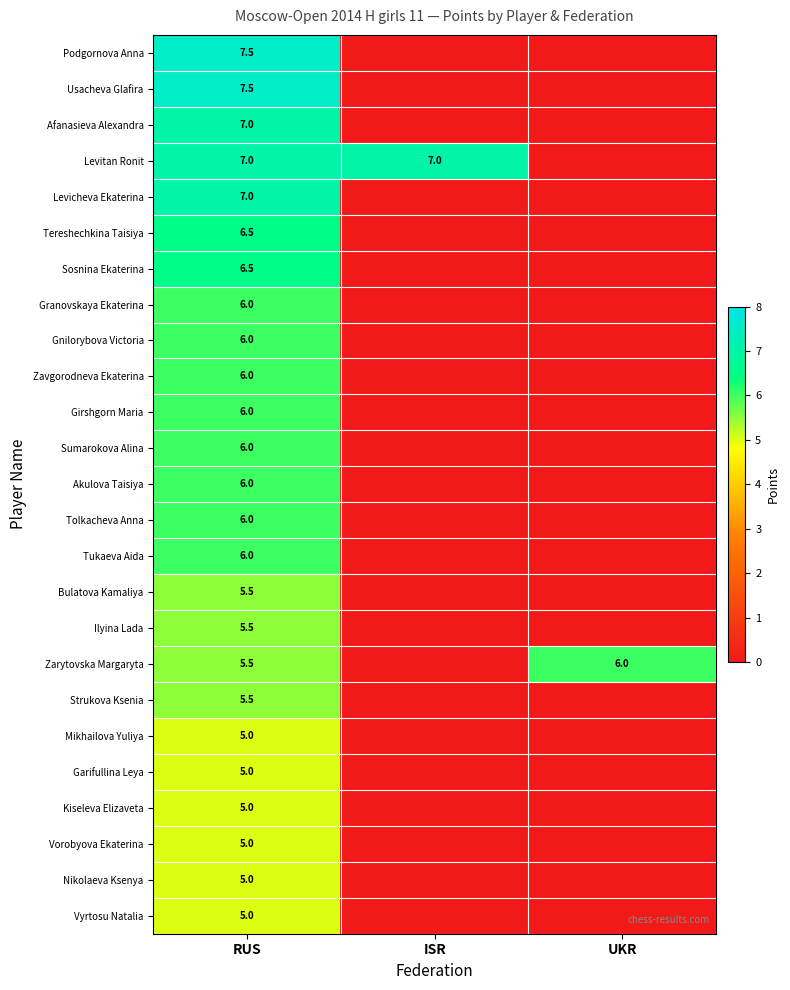

Is it true that Usacheva Glafira equals 7.5 at RUS?

True